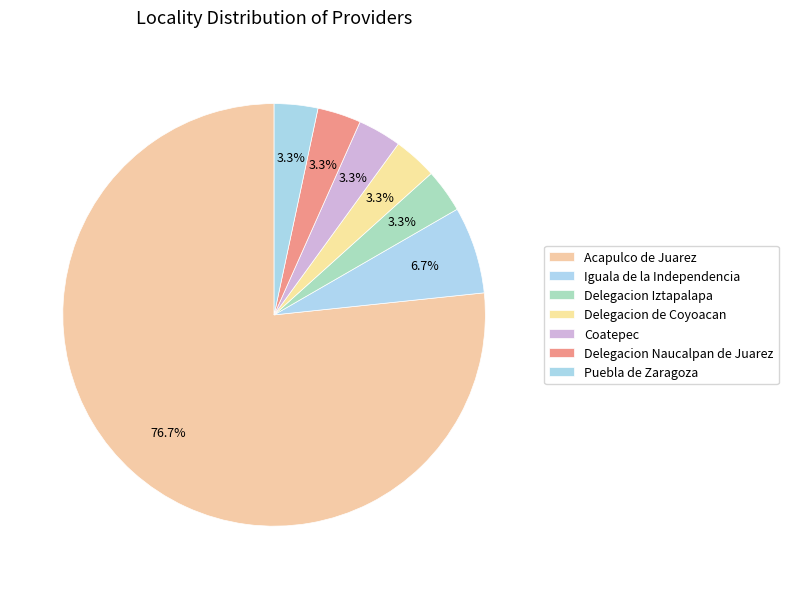

How many segments does this pie chart have?

7